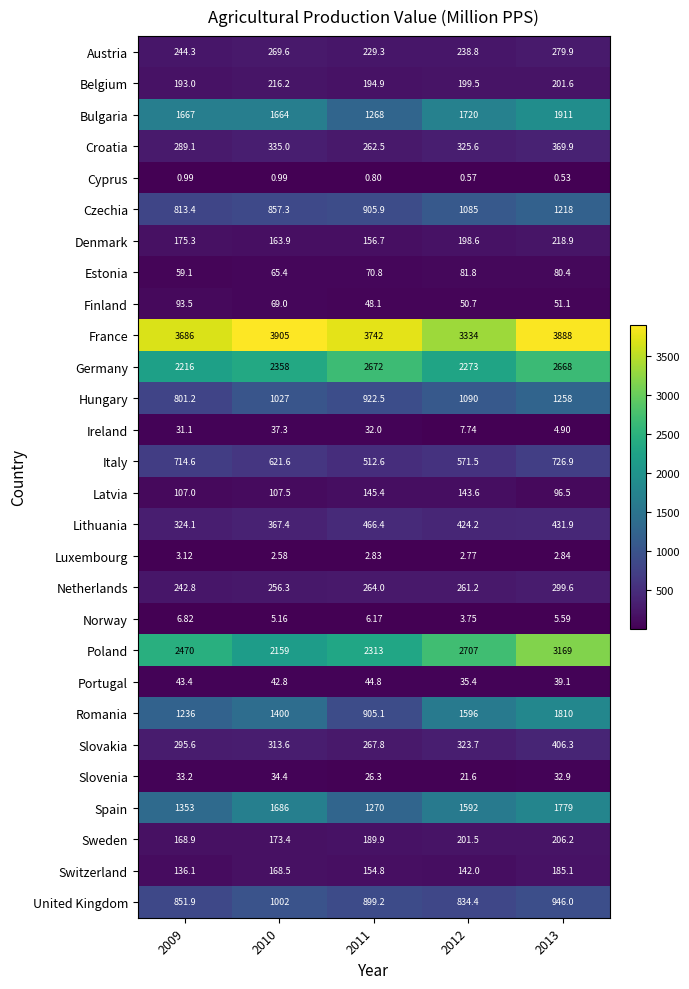

List the series in order of their peak value, lowest first.

Cyprus, Luxembourg, Norway, Slovenia, Ireland, Portugal, Estonia, Finland, Latvia, Switzerland, Sweden, Belgium, Denmark, Austria, Netherlands, Croatia, Slovakia, Lithuania, Italy, United Kingdom, Czechia, Hungary, Spain, Romania, Bulgaria, Germany, Poland, France